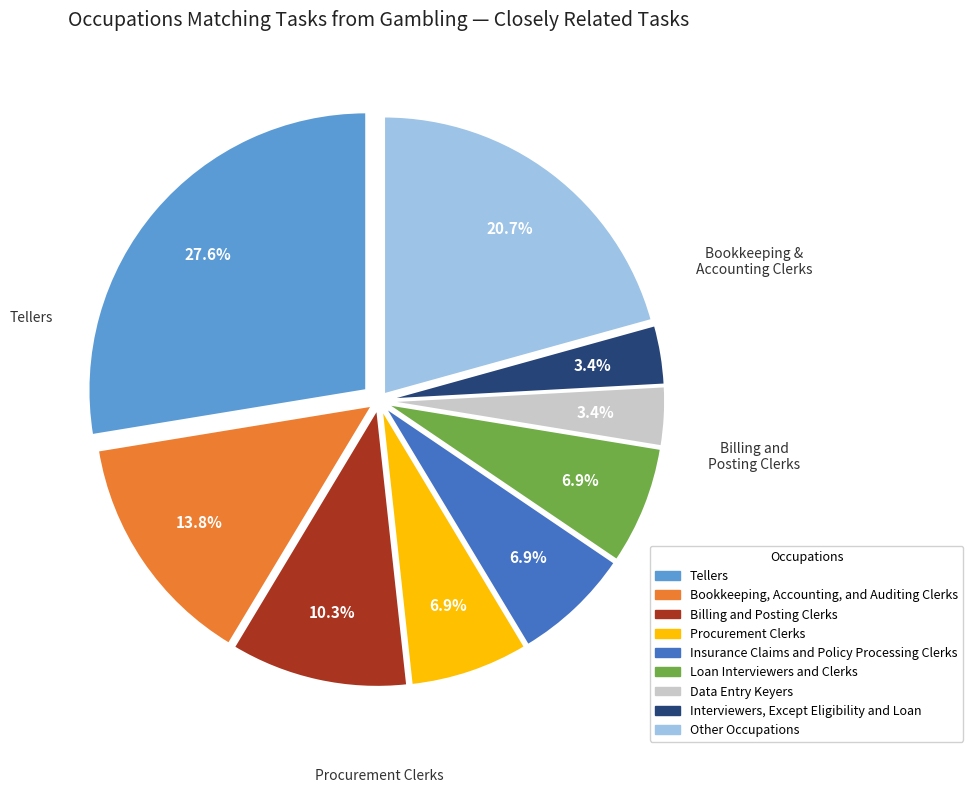

Which slice is the largest?

Tellers